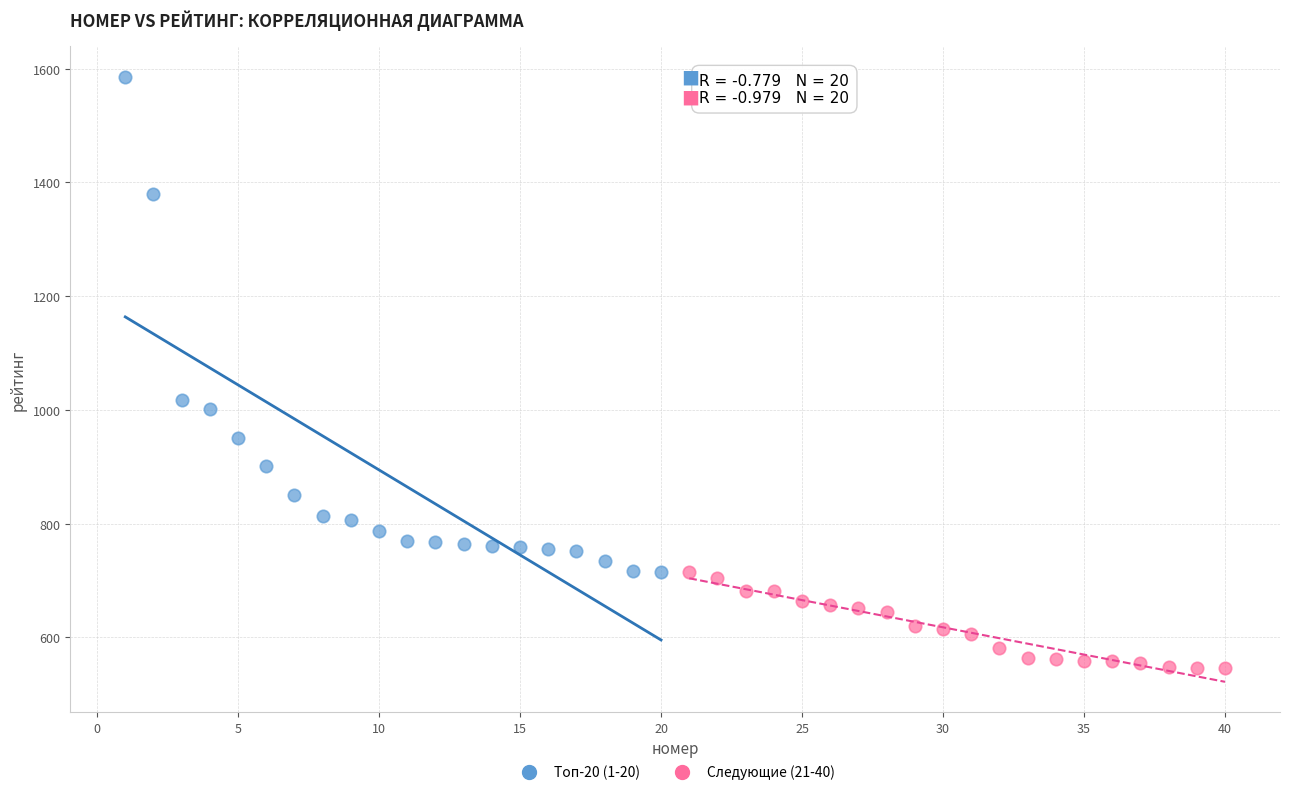

Which series has the largest Y range (max minus min)?

Топ-20 (1-20)